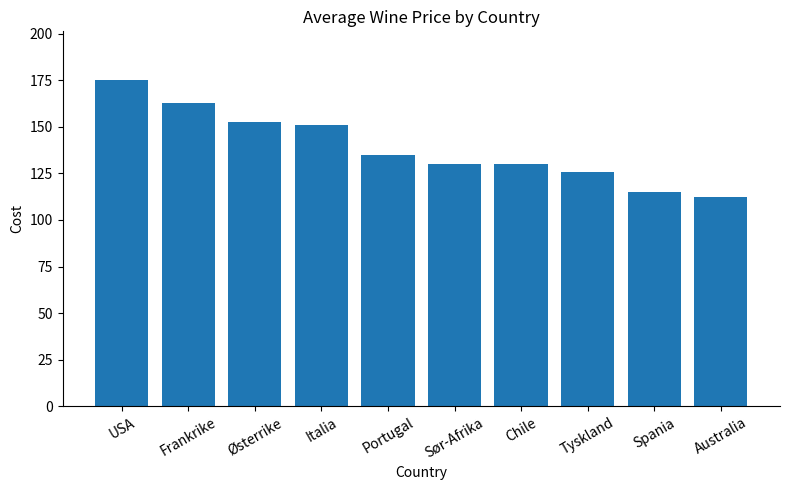

The value at Chile is 129.9. True or false?

True